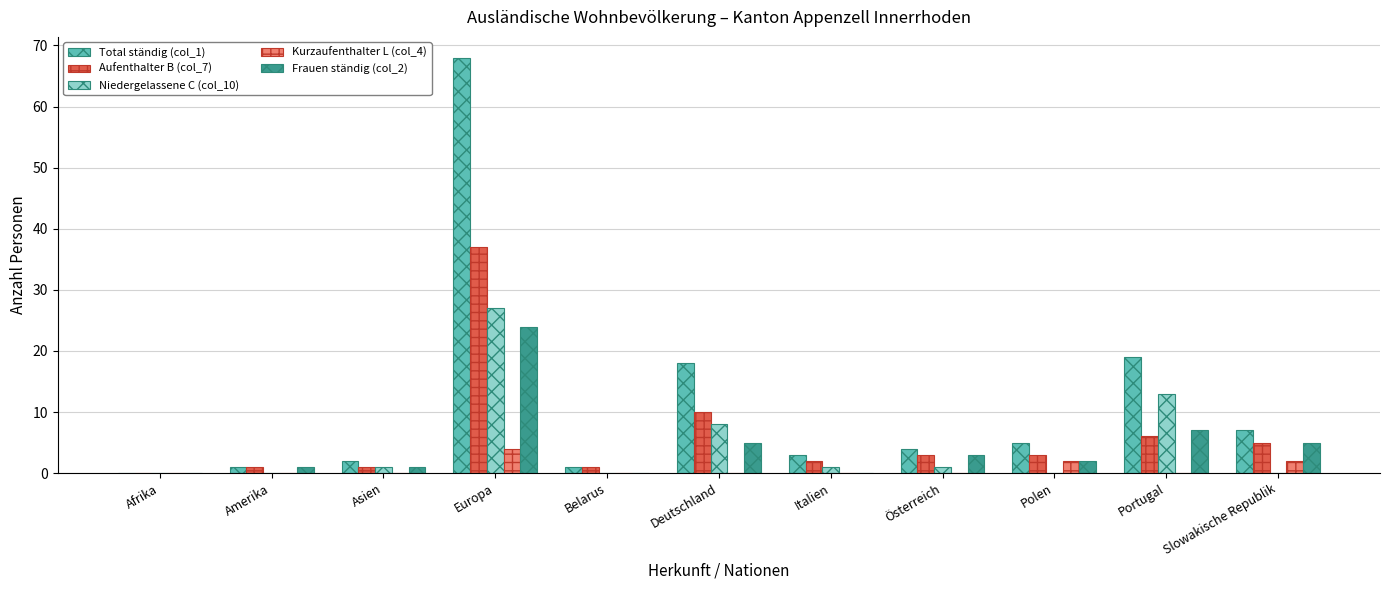

What are all the series names shown in the legend?

Total ständig (col_1), Aufenthalter B (col_7), Niedergelassene C (col_10), Kurzaufenthalter L (col_4), Frauen ständig (col_2)